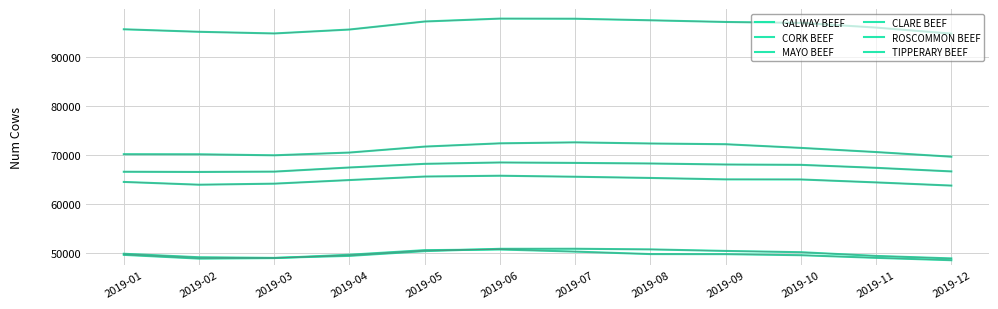

Which has a higher value, 2019-11 or 2019-12?

2019-11